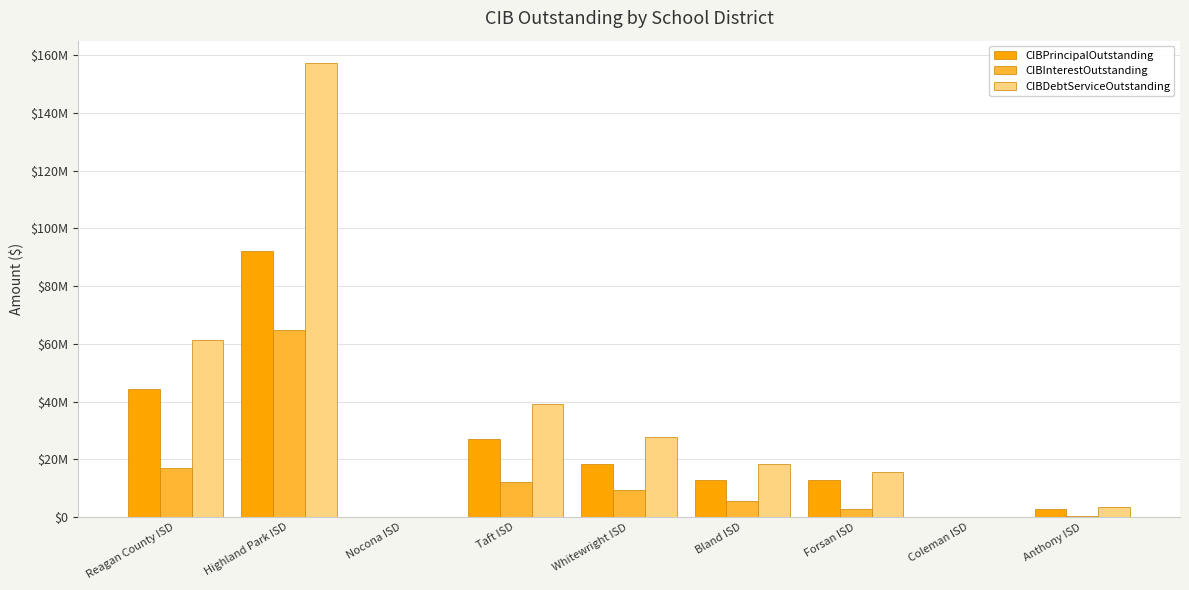

The value of CIBDebtServiceOutstanding at Nocona ISD is 86172096.4. True or false?

False